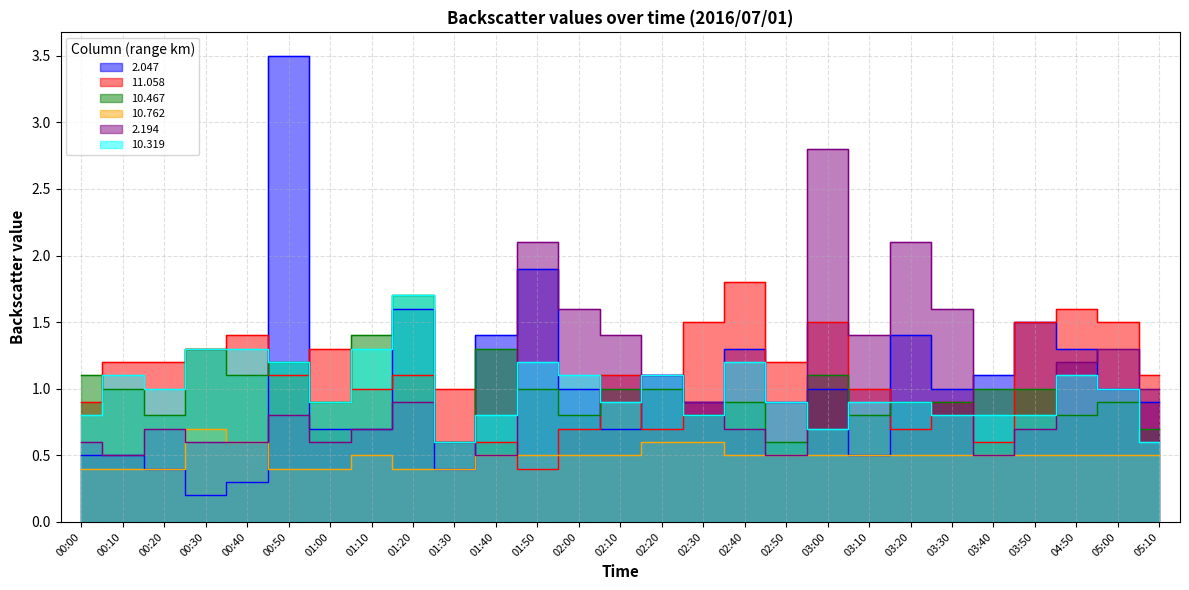

What is the difference between the highest and lowest values at 03:20?

1.6